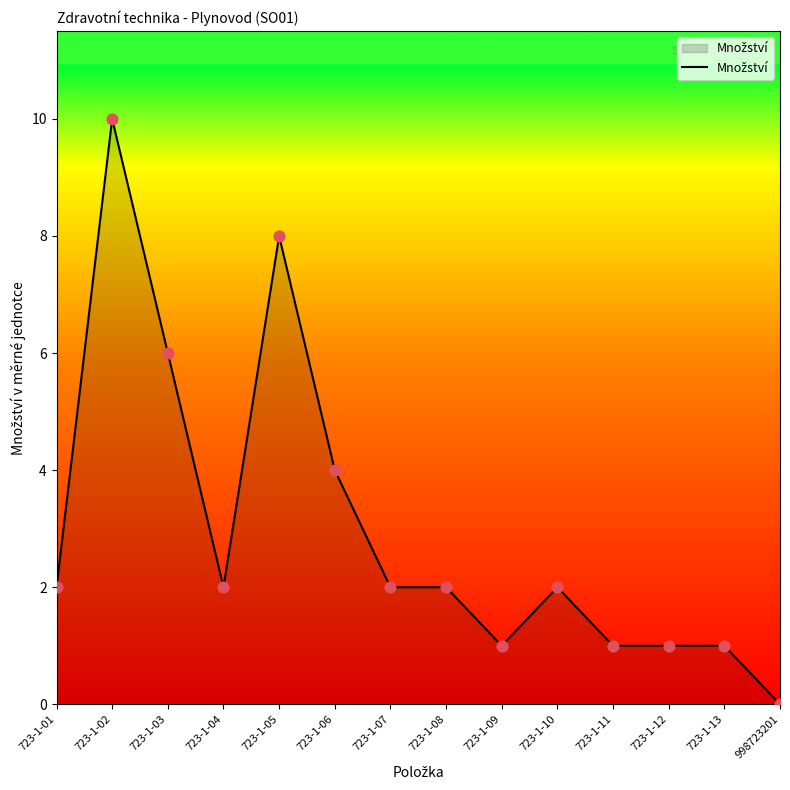

What is the change in value from 723-1-03 to 723-1-09?

-5